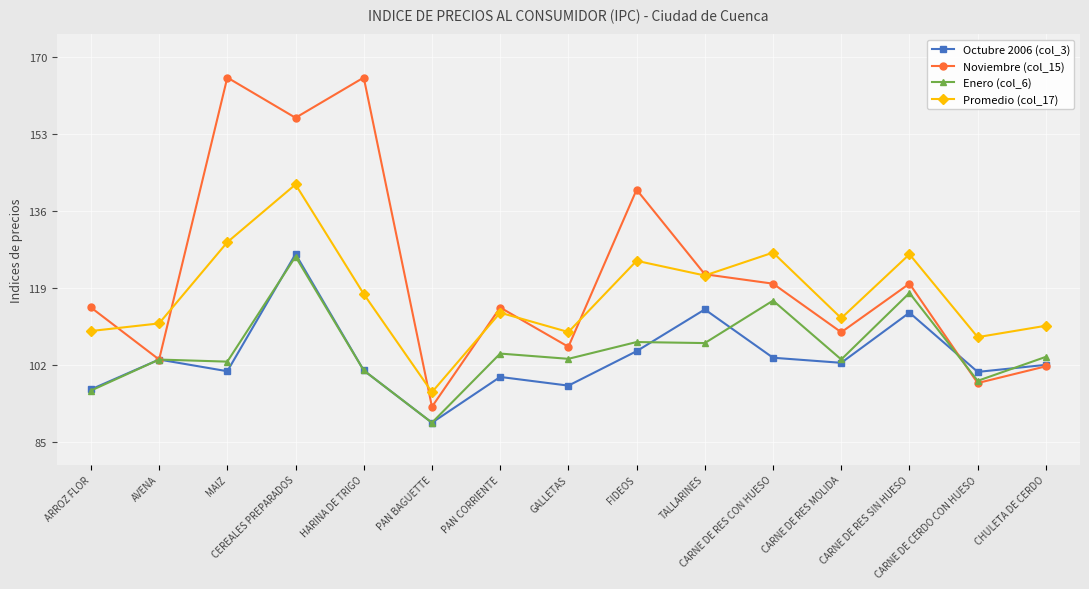

Which series has the widest spread of values?

Noviembre (col_15)